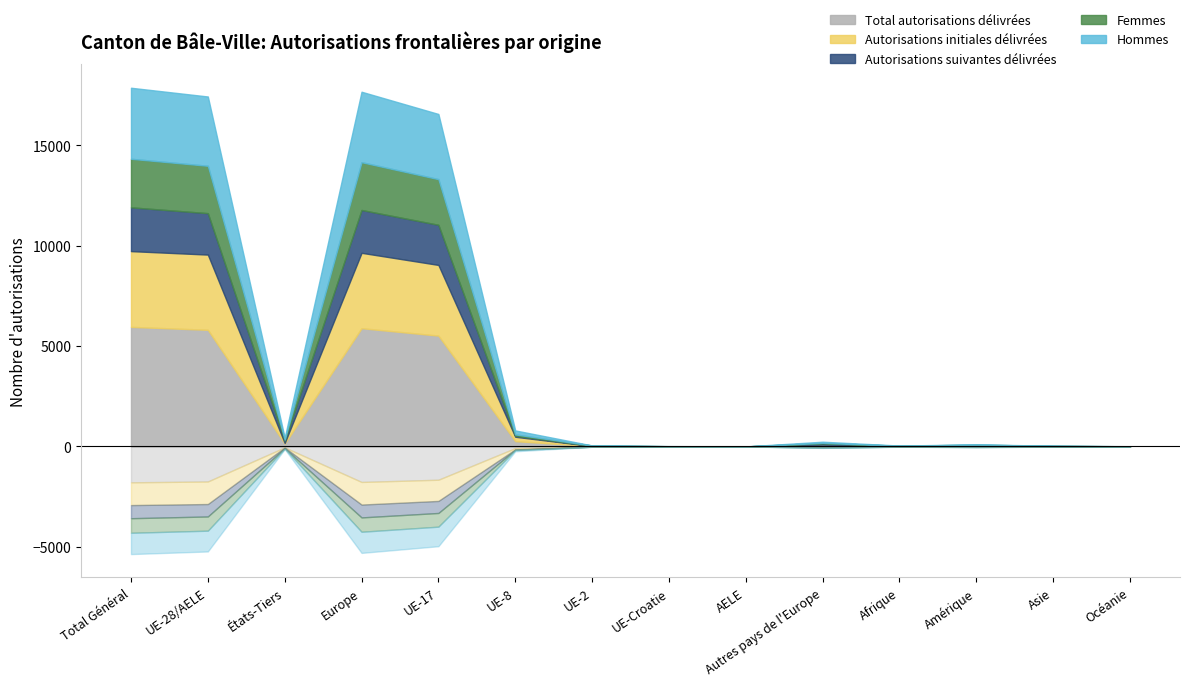

Read the Femmes value at Amérique, to the nearest 10.

20